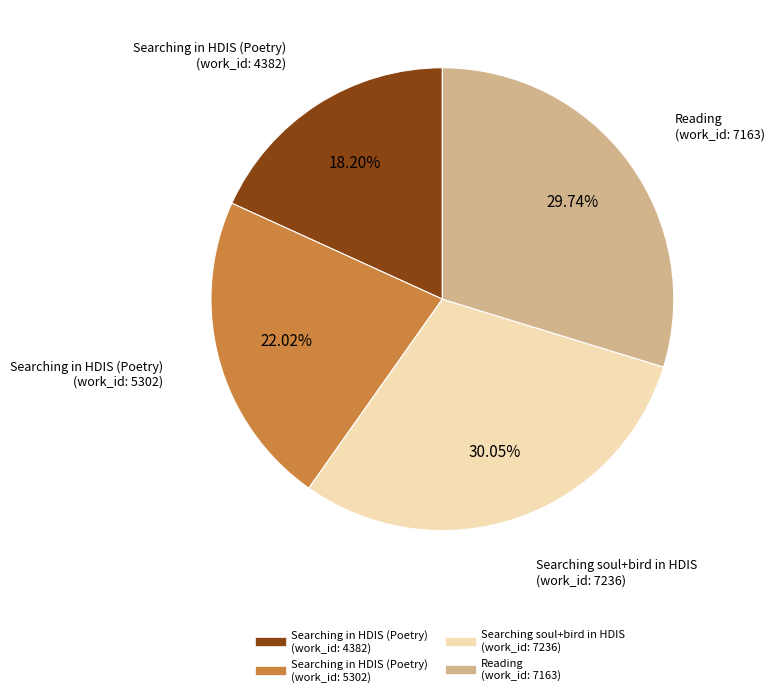

Is there any slice that represents more than half of the pie?

No